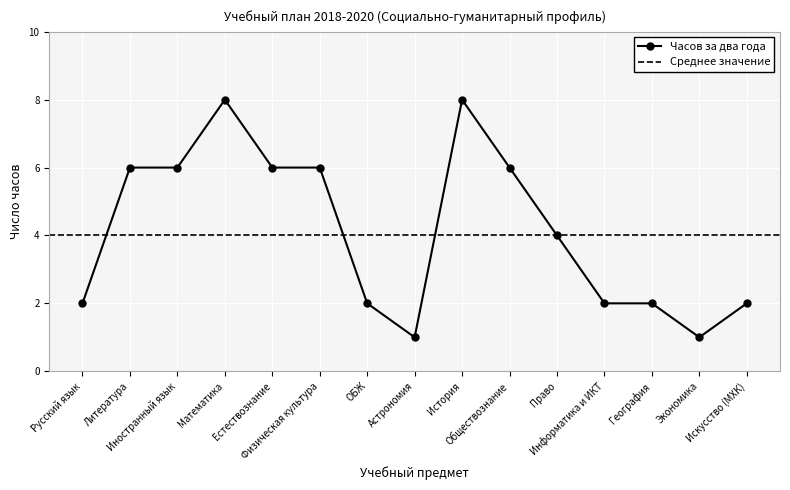

Reading right to left, what are all the values shown in this chart?

Искусство (МХК)=2	Экономика=1	География=2	Информатика и ИКТ=2	Право=4	Обществознание=6	История=8	Астрономия=1	ОБЖ=2	Физическая культура=6	Естествознание=6	Математика=8	Иностранный язык=6	Литература=6	Русский язык=2